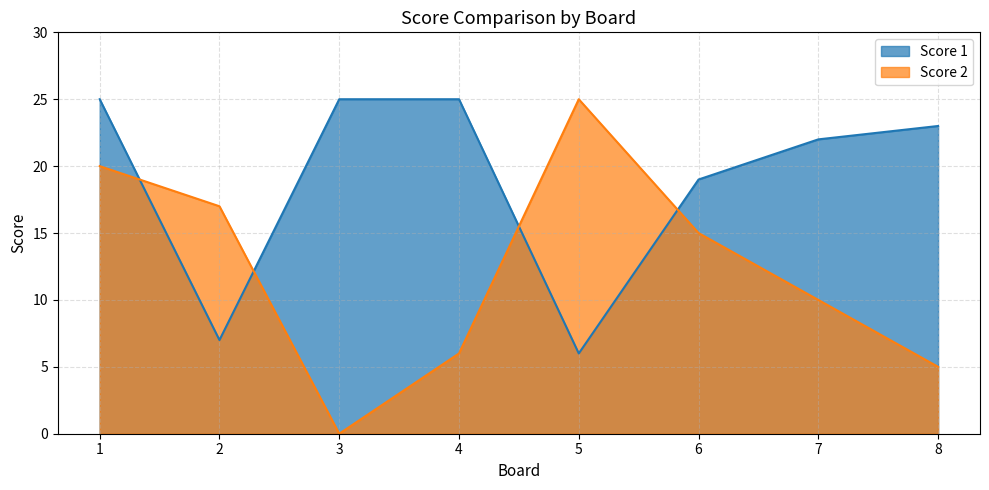

How many lines are shown in the chart?

2